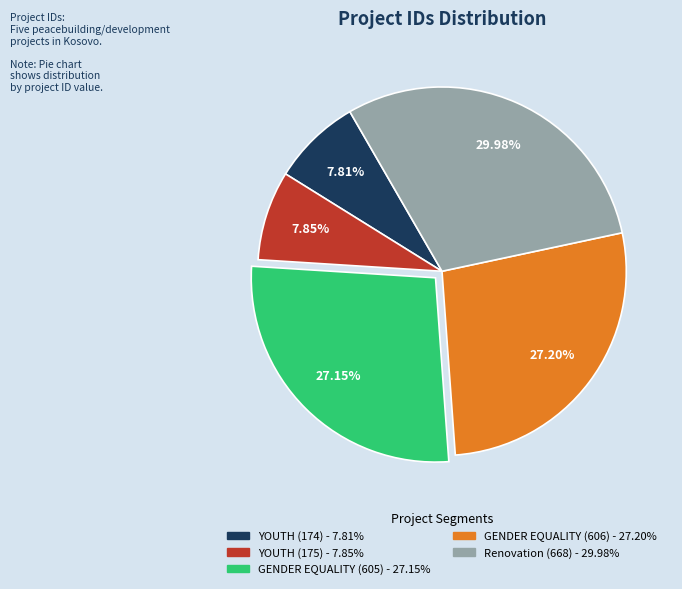

Which has a higher value, YOUTH (174) or GENDER EQUALITY (605)?

GENDER EQUALITY (605)